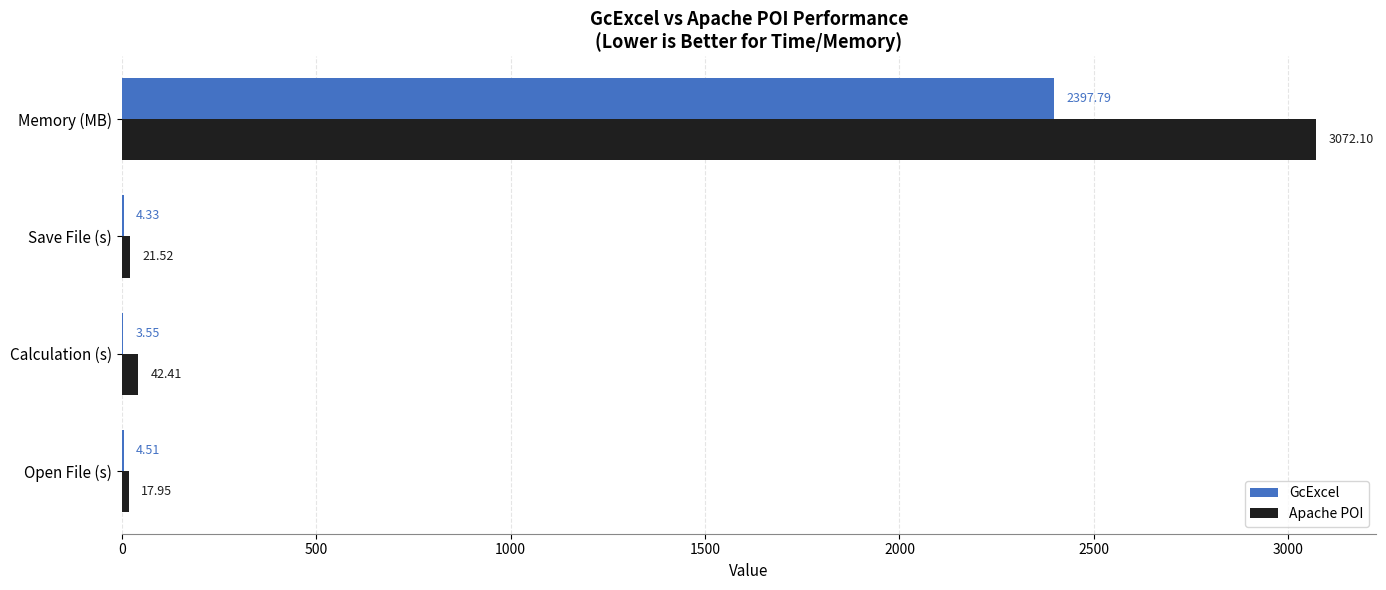

What are all the series names shown in the legend?

GcExcel, Apache POI